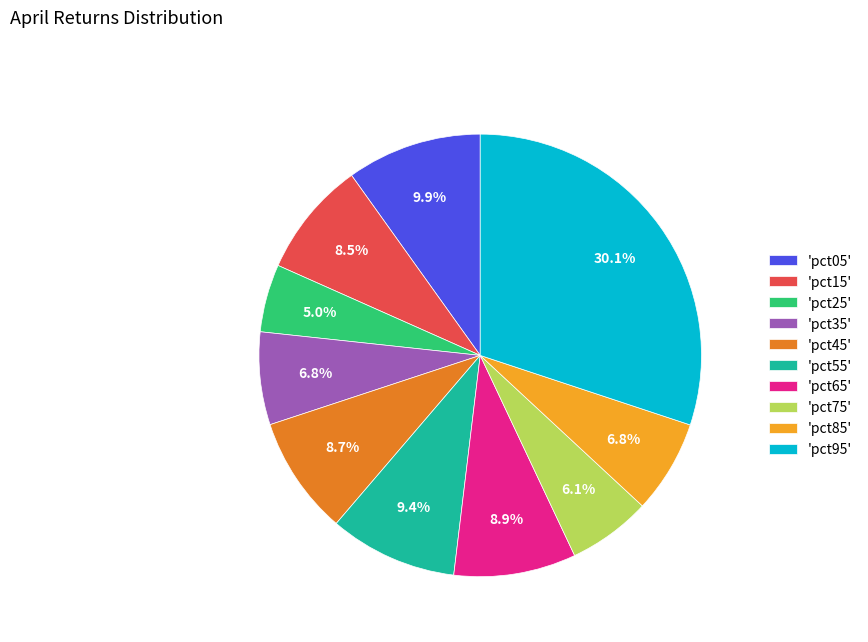

Which slice is the largest?

'pct95'